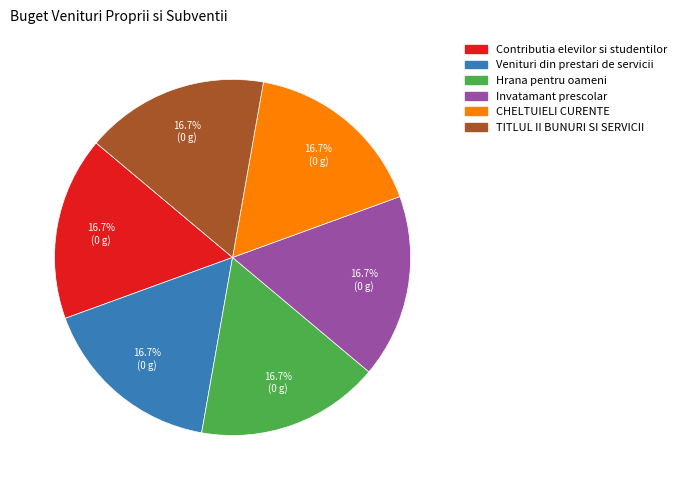

Is there a majority slice in this chart?

No